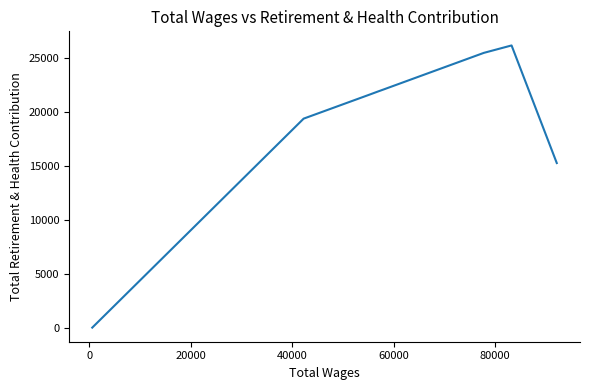

What is the maximum value shown in the chart?

26117